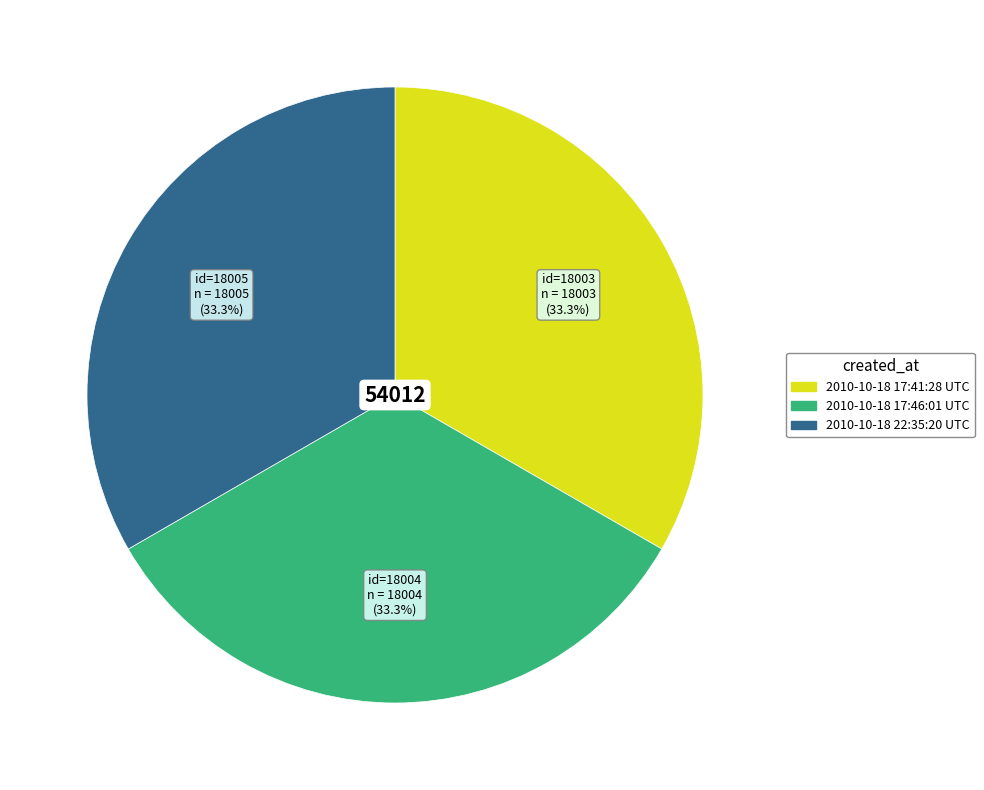

What is the ratio of the value at 2010-10-18 17:41:28 UTC to the value at 2010-10-18 22:35:20 UTC?

1.0